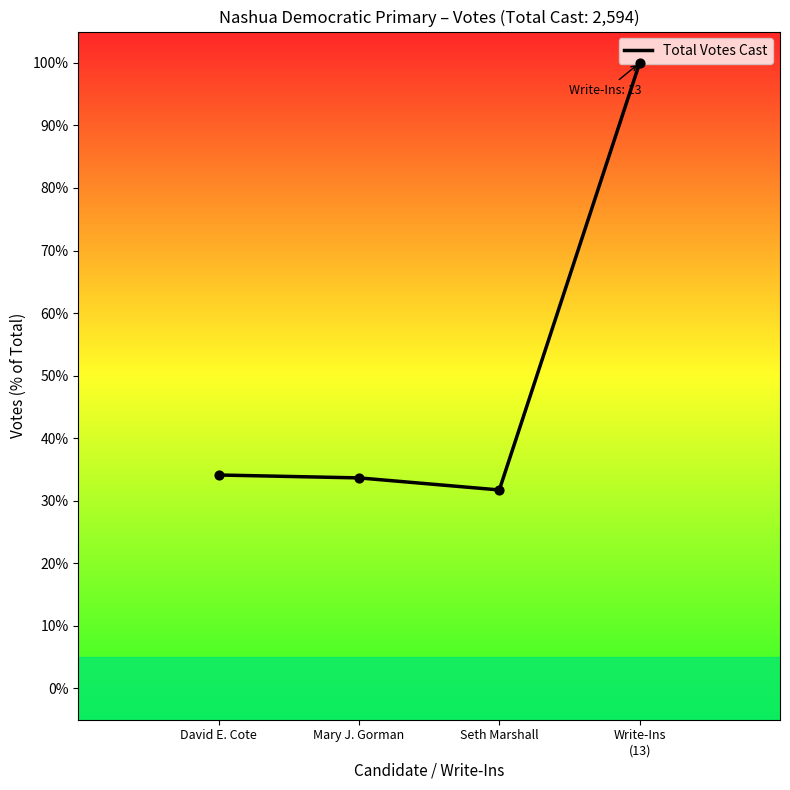

Approximately how many times larger is the value at Write-Ins
(13) compared to Seth Marshall?

3.2